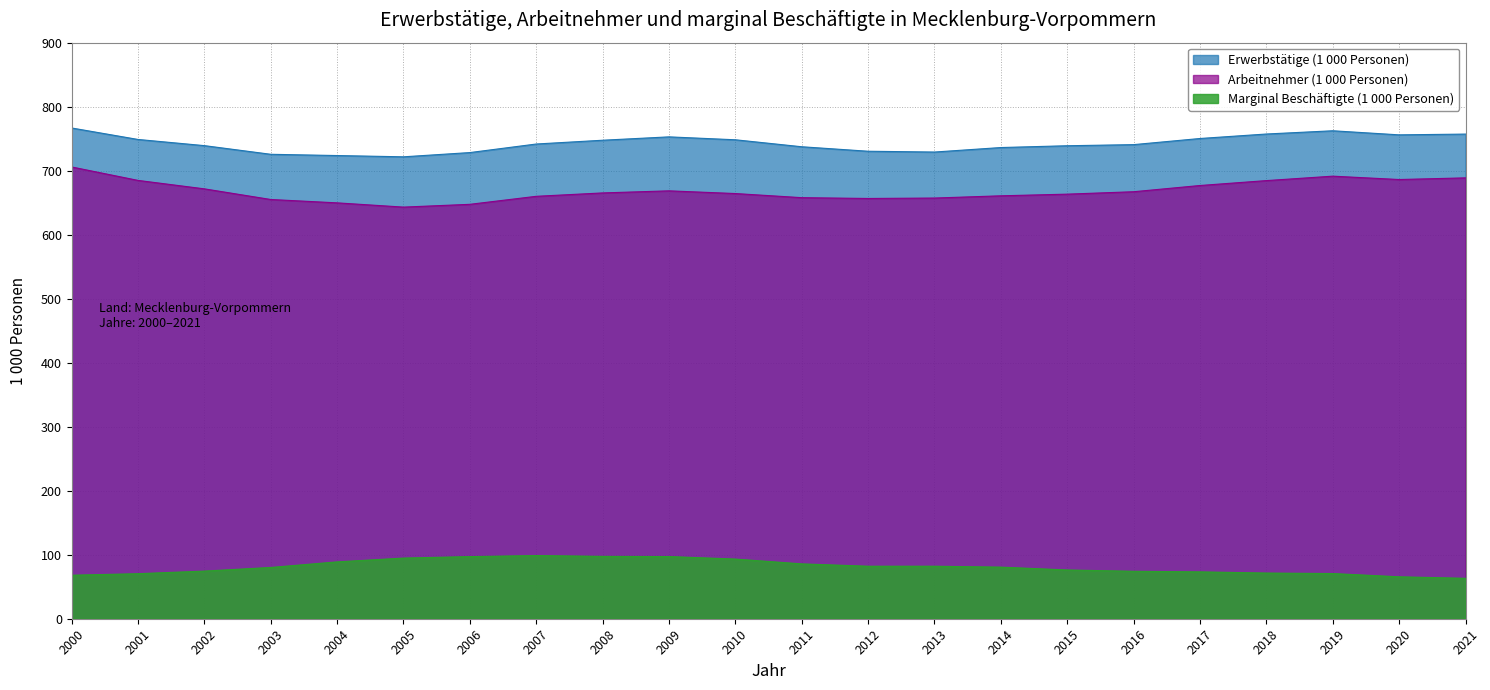

Reading left to right, extract all data points from this chart.

Erwerbstätige (1 000 Personen): 766.7	748.8	739.1	725.6	723.6	721.7	728.3	741.7	747.6	752.8	748.3	737.4	730.4	729.1	736.2	739.0	740.7	750.3	757.3	762.3	756.0	757.2
Arbeitnehmer (1 000 Personen): 705.8	684.8	671.6	655.0	649.7	643.1	647.4	660.0	665.2	668.5	664.3	657.8	656.6	657.2	660.7	663.3	667.1	676.8	684.5	691.4	686.2	688.8
Marginal Beschäftigte (1 000 Personen): 68.0	70.4	74.4	80.1	88.8	94.8	97.1	98.7	97.5	97.2	93.2	85.7	82.0	82.0	80.6	76.2	74.1	73.2	71.4	70.6	65.5	63.2